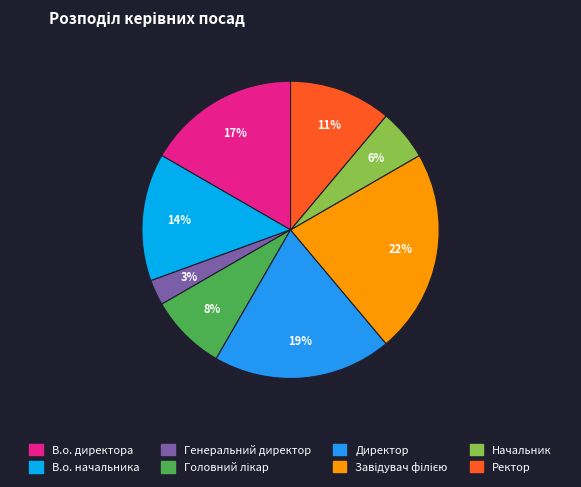

To the nearest percent, what percentage of the pie is В.о. начальника?

14%